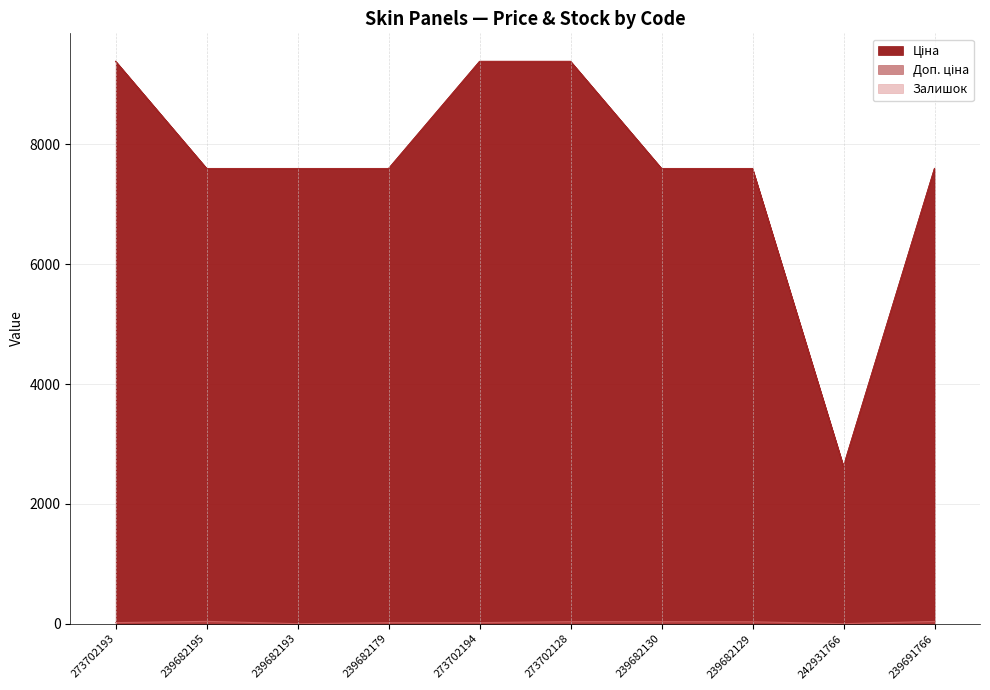

Which series has the largest total across all categories?

Доп. ціна